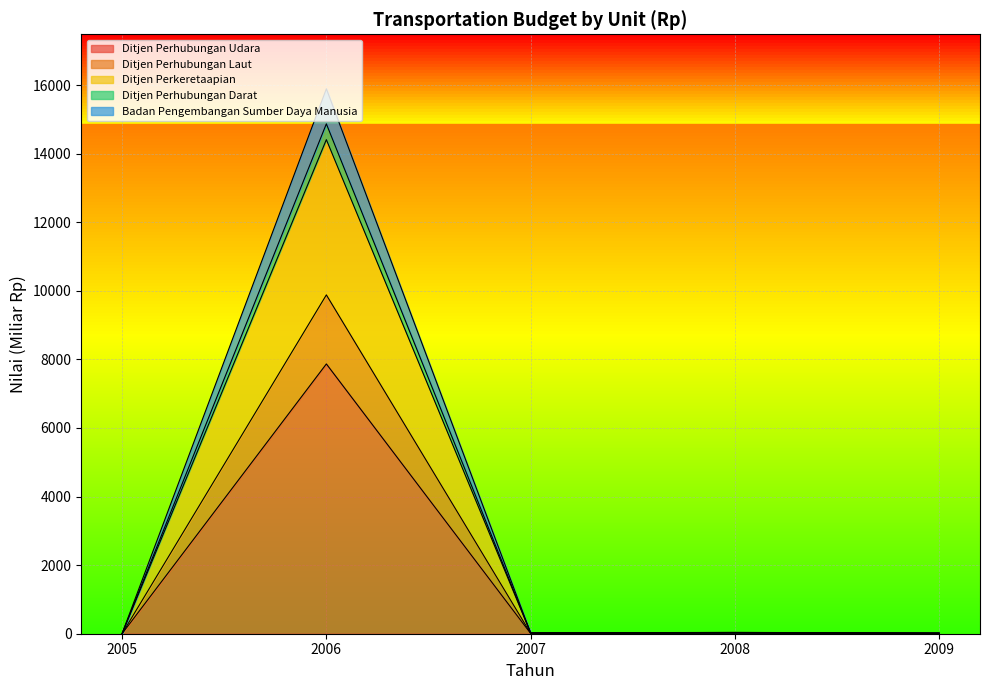

True or false: Badan Pengembangan Sumber Daya Manusia and Ditjen Perhubungan Udara cross at least once.

False